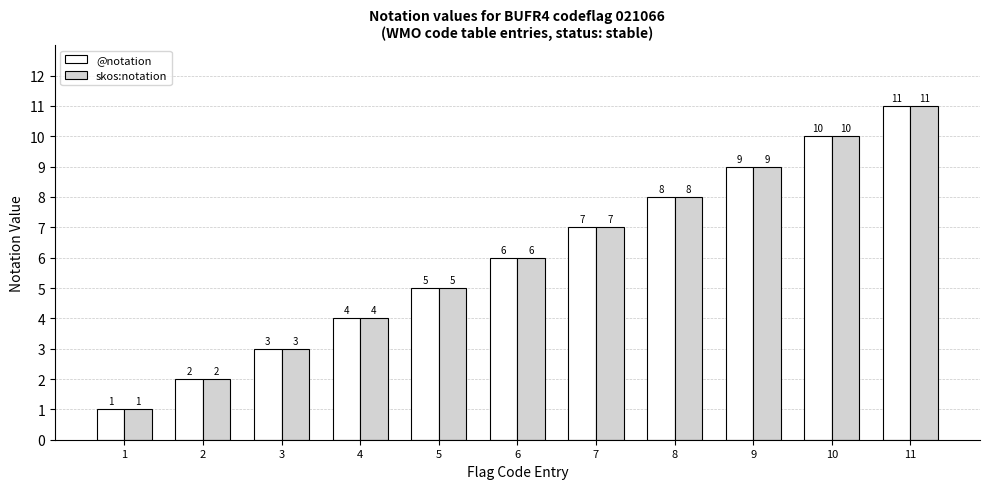

What is the total value across all series at 7?

14